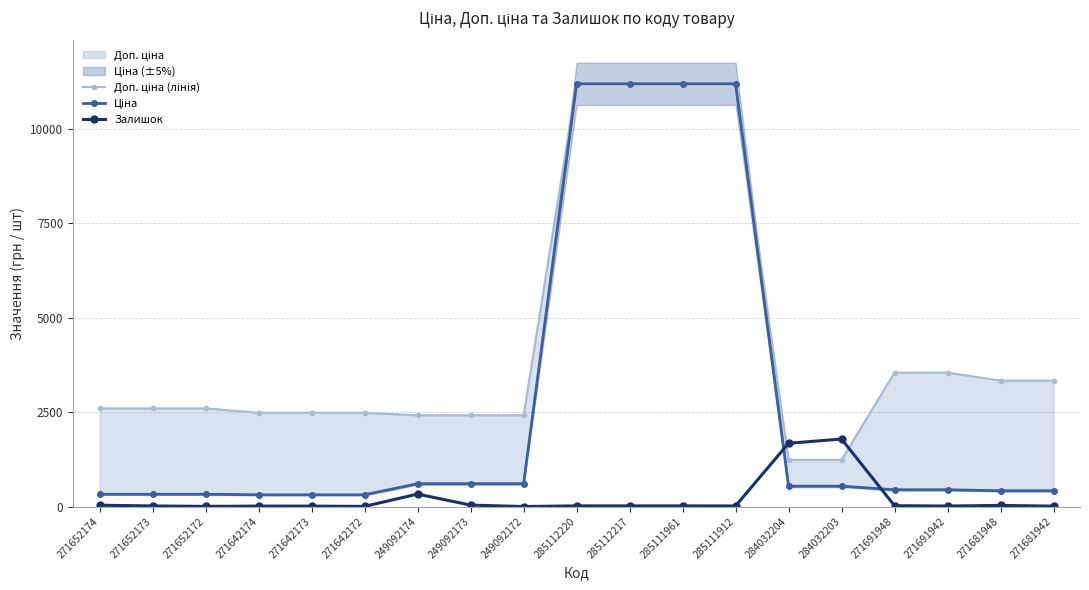

How many data points does each series have?

19